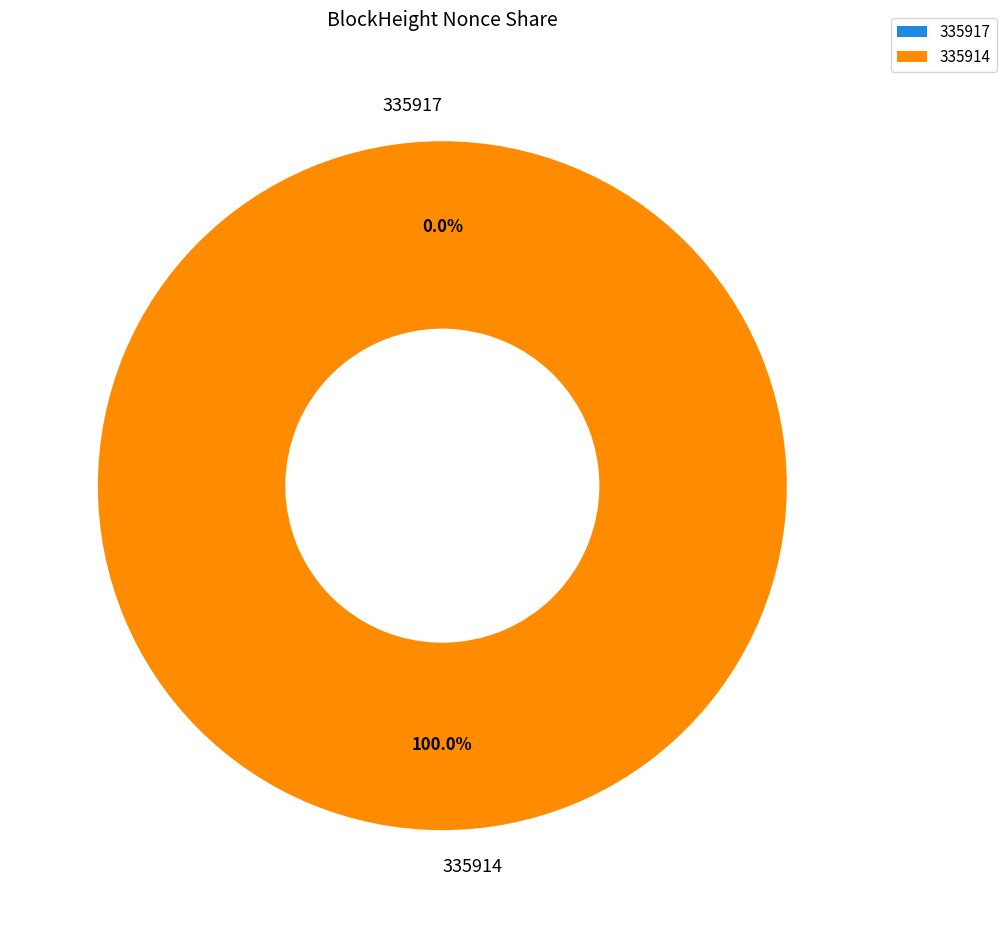

Which category has the biggest portion of the pie?

335914